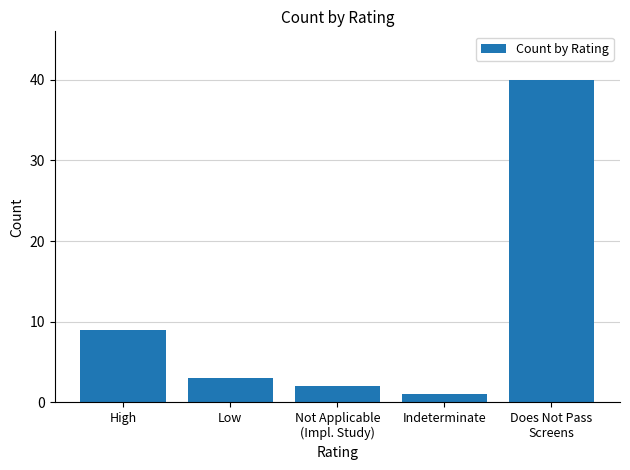

At which label is the value closest to 20?

High